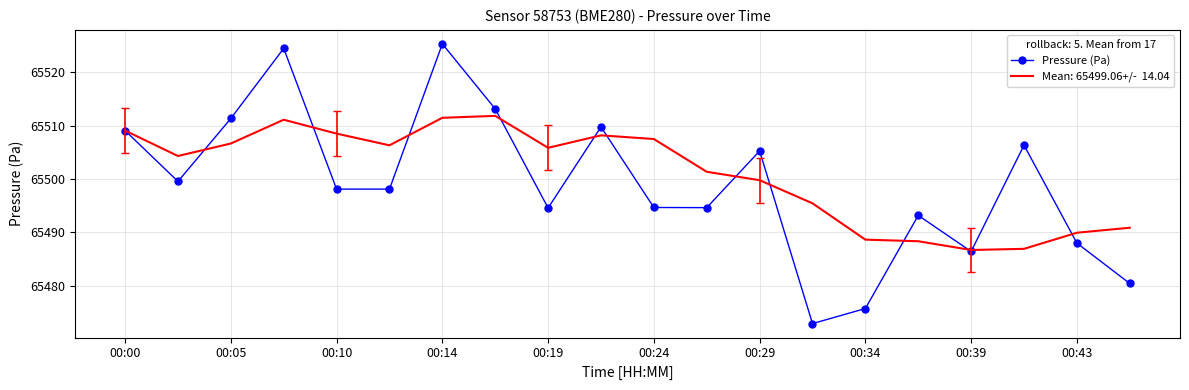

What is the maximum value shown in the chart?

65525.3